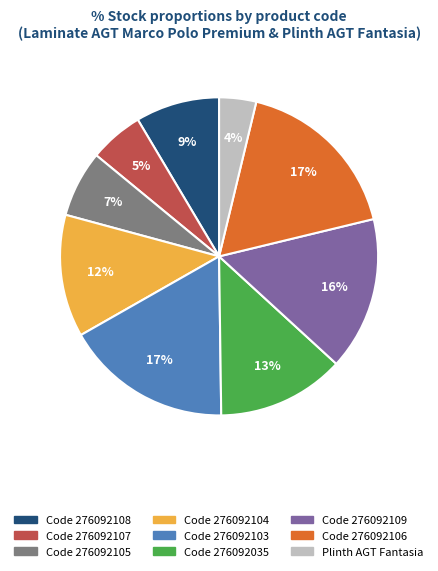

To the nearest percent, what is the average slice percentage?

11%